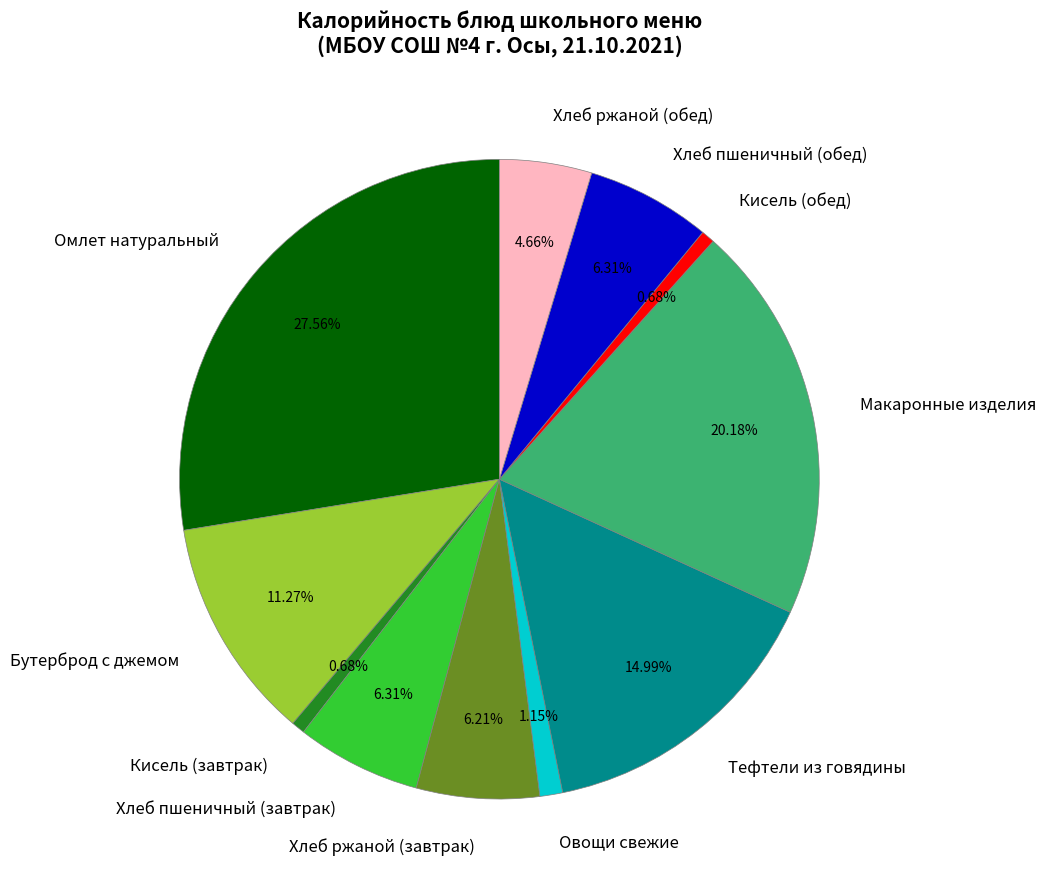

To the nearest percent, what is the combined percentage of Хлеб ржаной (обед) and Тефтели из говядины?

20%